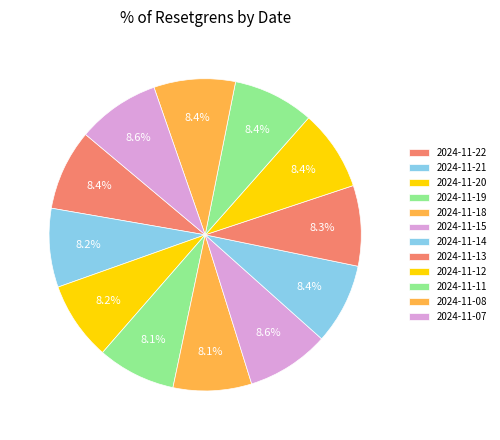

How many slices are in this pie chart?

12